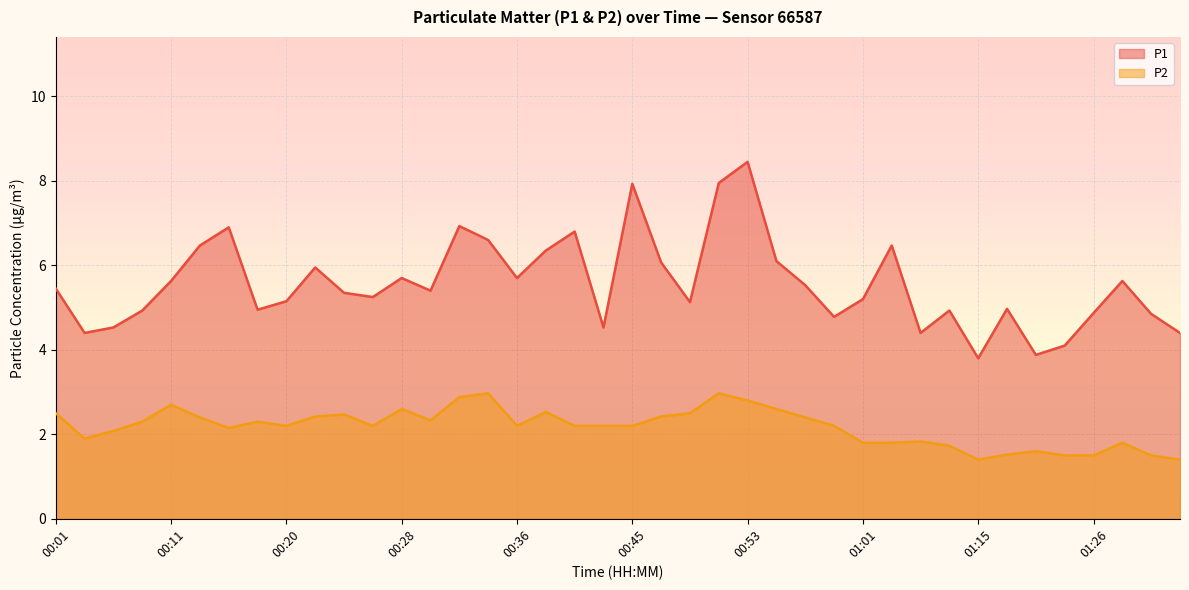

The P1 series shows 6.3 at 00:39. True or false?

True